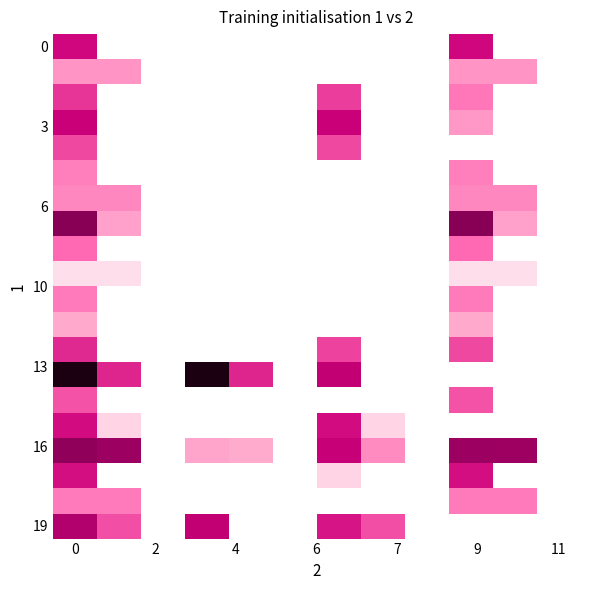

Count the number of data series in this chart.

20